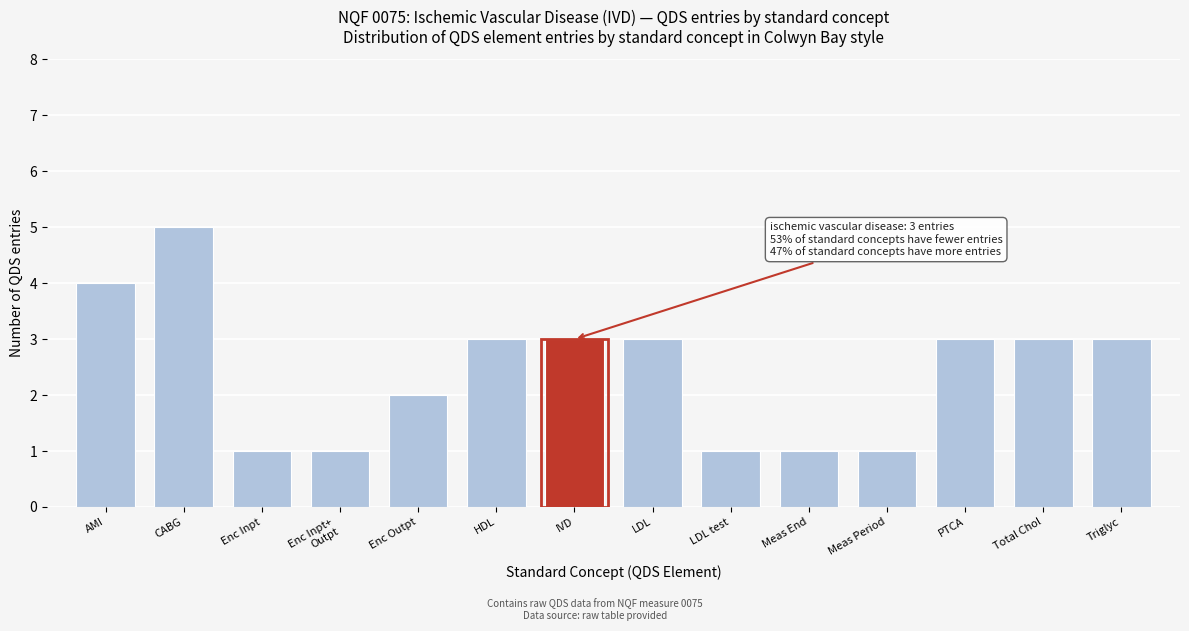

Reading left to right, extract all data points from this chart.

4	5	1	1	2	3	3	3	1	1	1	3	3	3